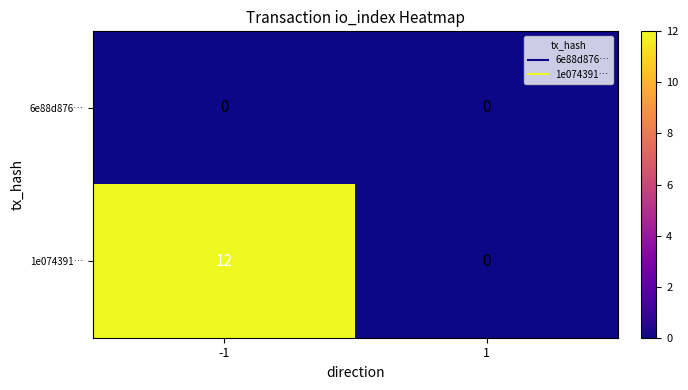

Between -1 and 1, which series saw the biggest shift?

1e074391…